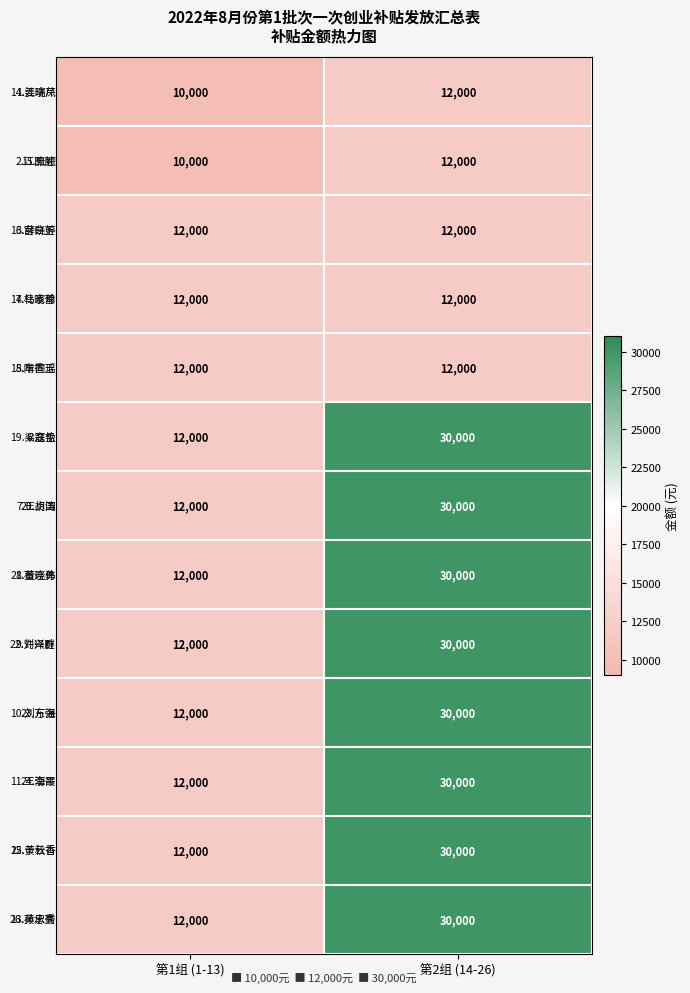

What is the total value across all series at 第1组 (1-13)?

152000